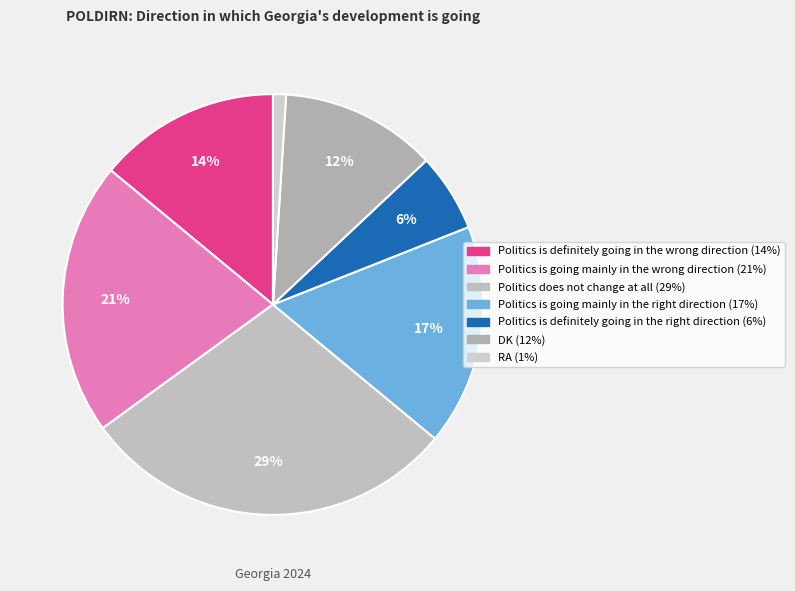

Which slice is the smallest?

RA